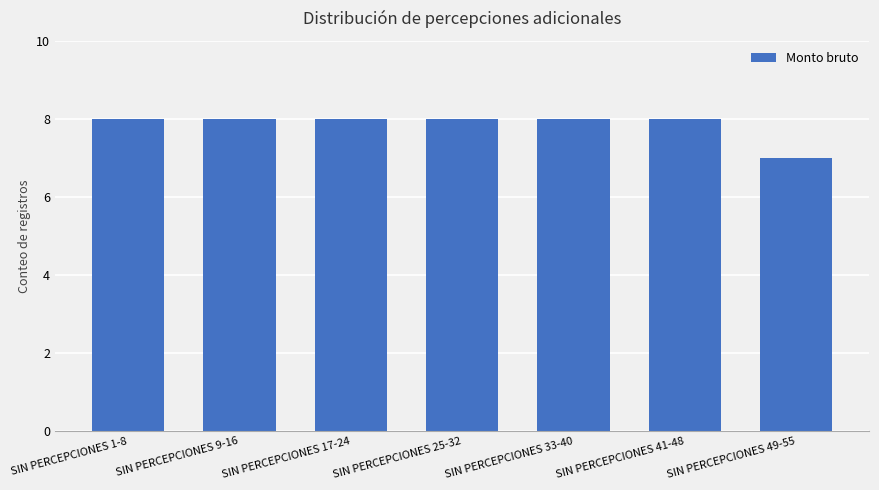

What is the difference between the maximum and minimum values?

1